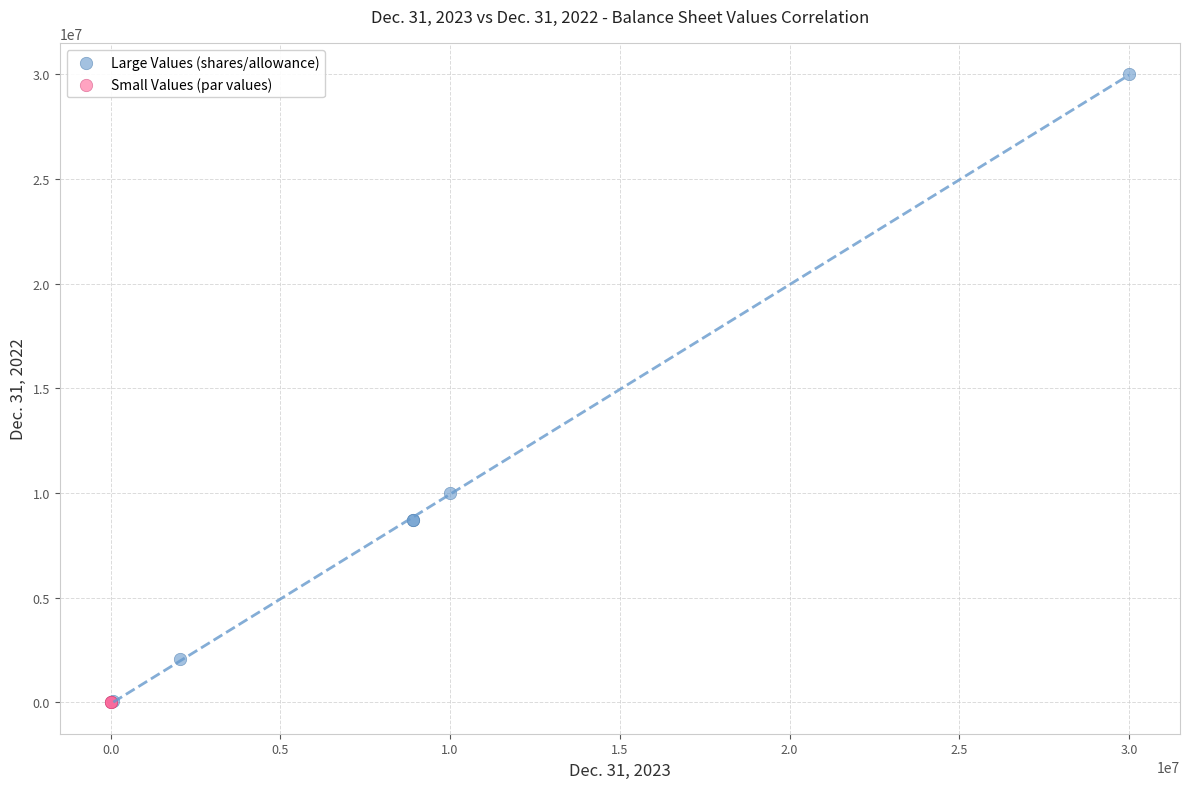

Which series has the largest Y range (max minus min)?

Large Values (shares/allowance)